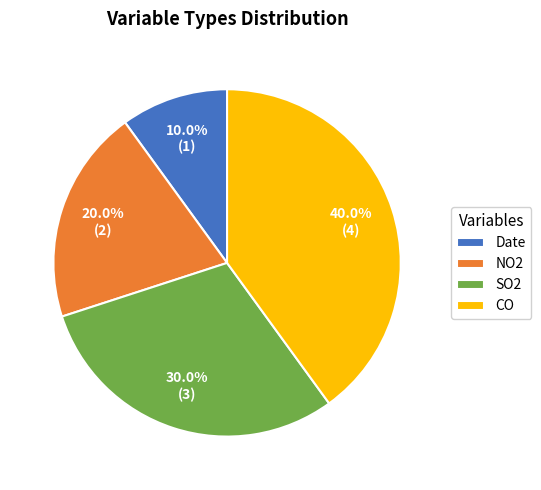

How many segments does this pie chart have?

4